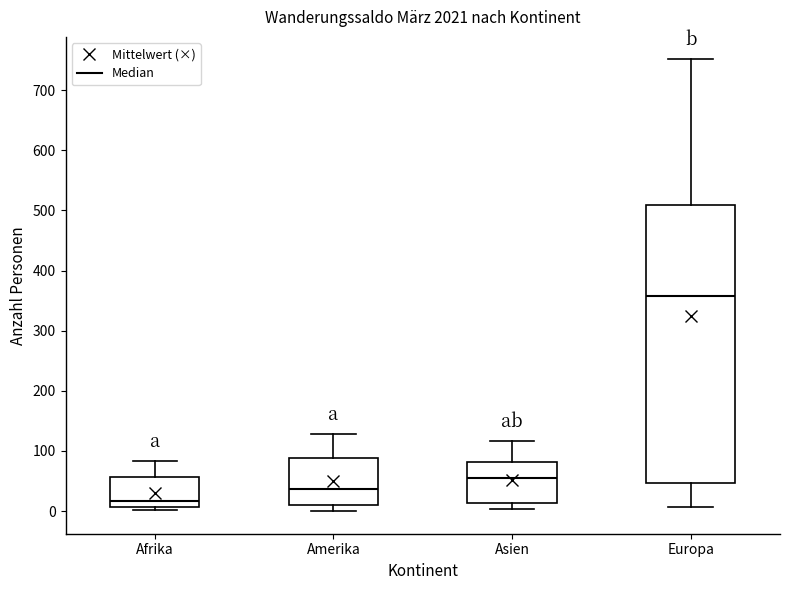

Where does the median line of the box for Amerika sit on the y-axis? The values are not printed on the chart, so give them approximately, as read against the axis.

40